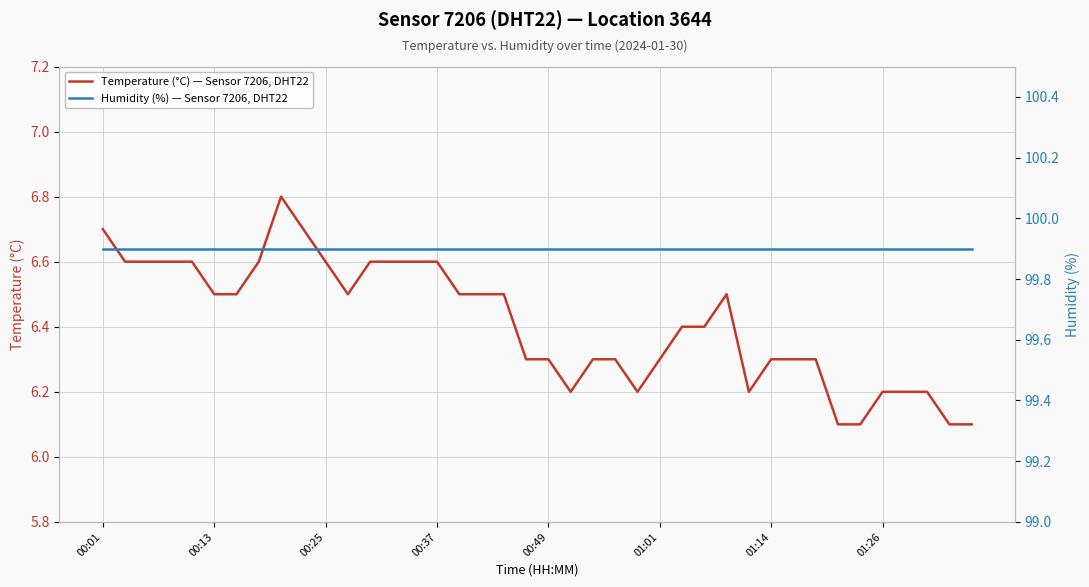

What value does the Humidity (%) — Sensor 7206, DHT22 series have at 11?

99.9